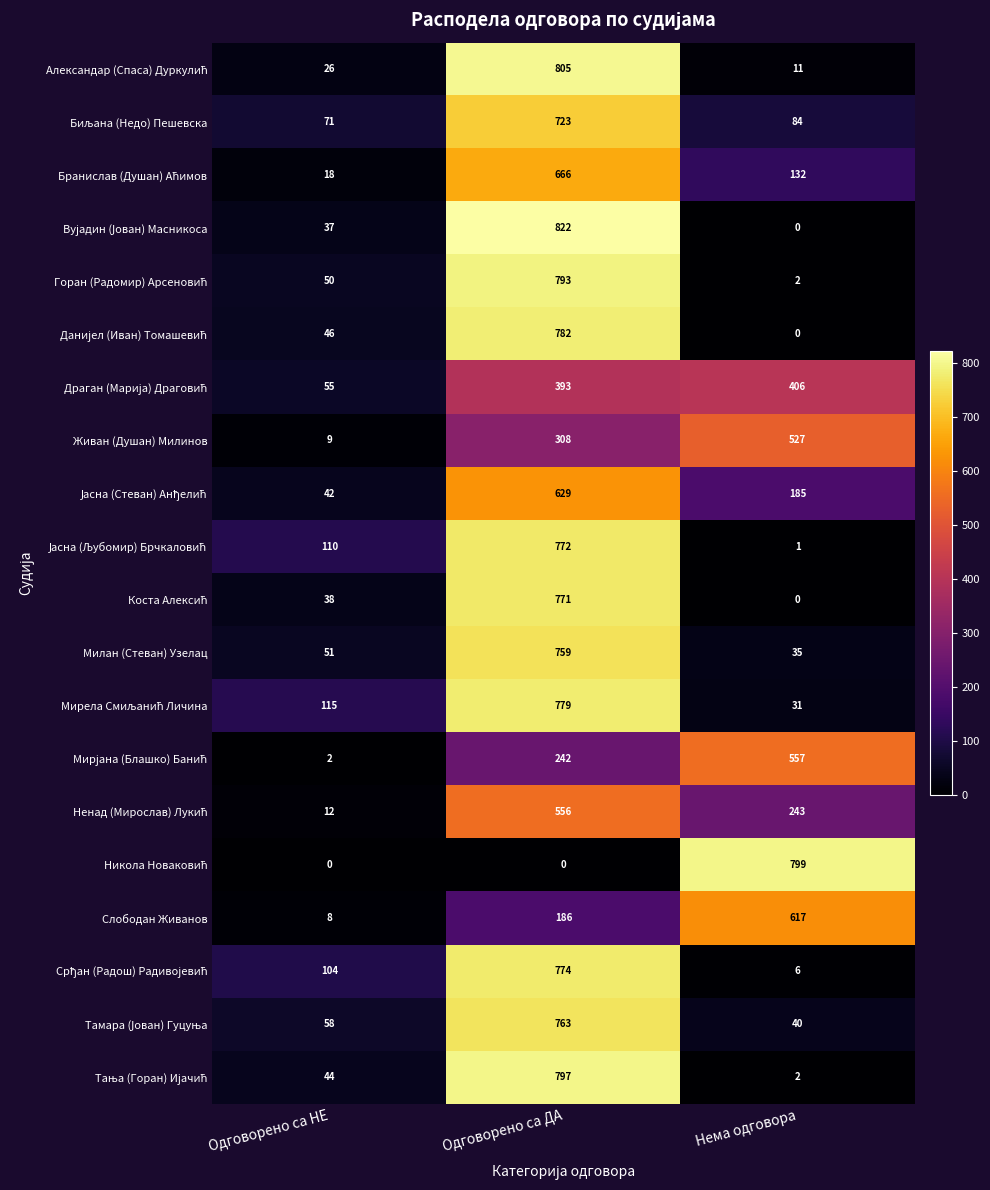

What is the difference between the highest and lowest values at Нема одговора?

799